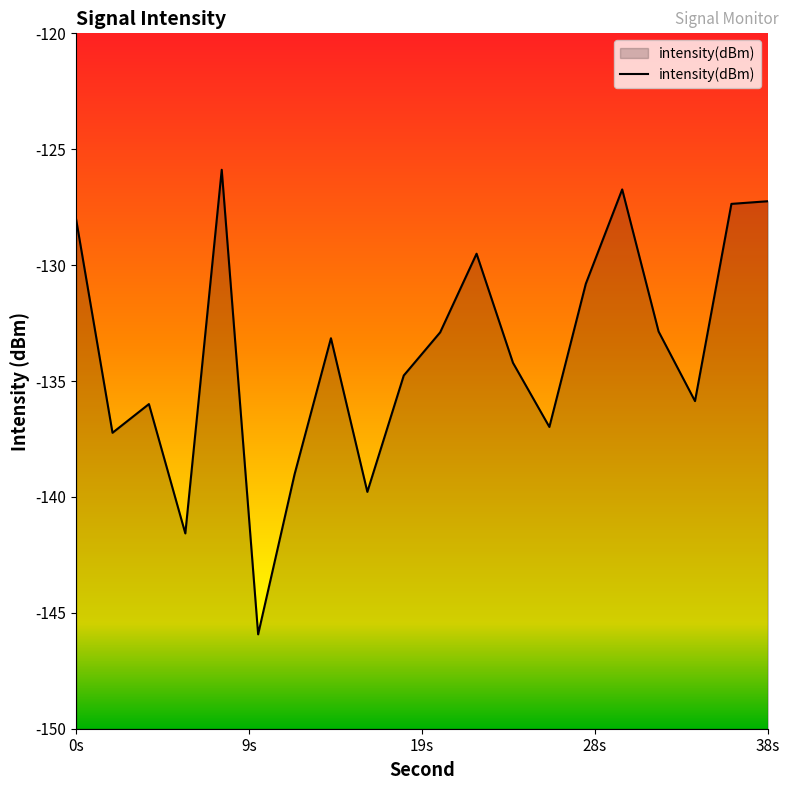

What is the sum of all values?

-2675.8